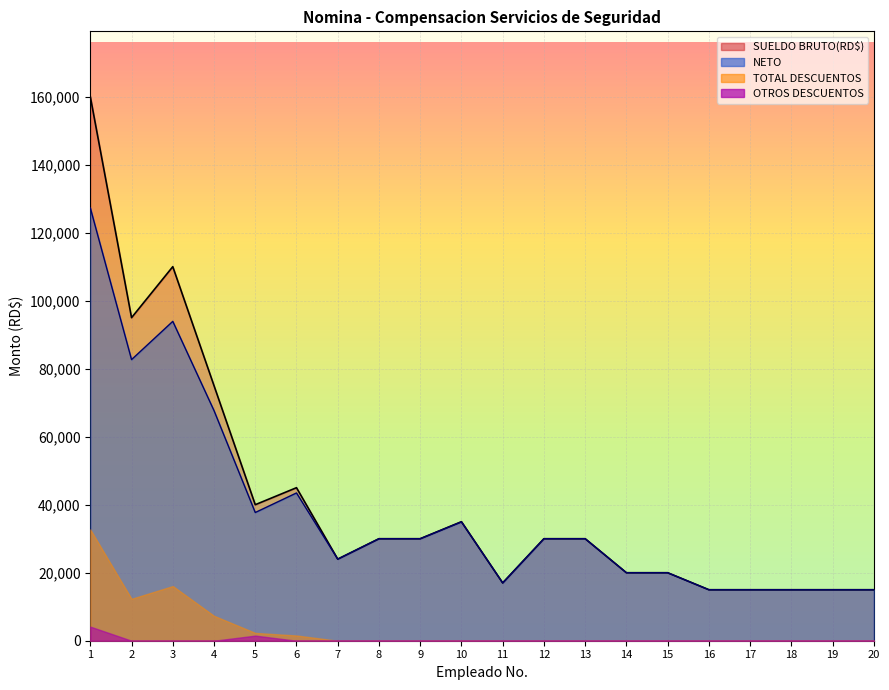

True or false: SUELDO BRUTO(RD$) and NETO cross at least once.

False